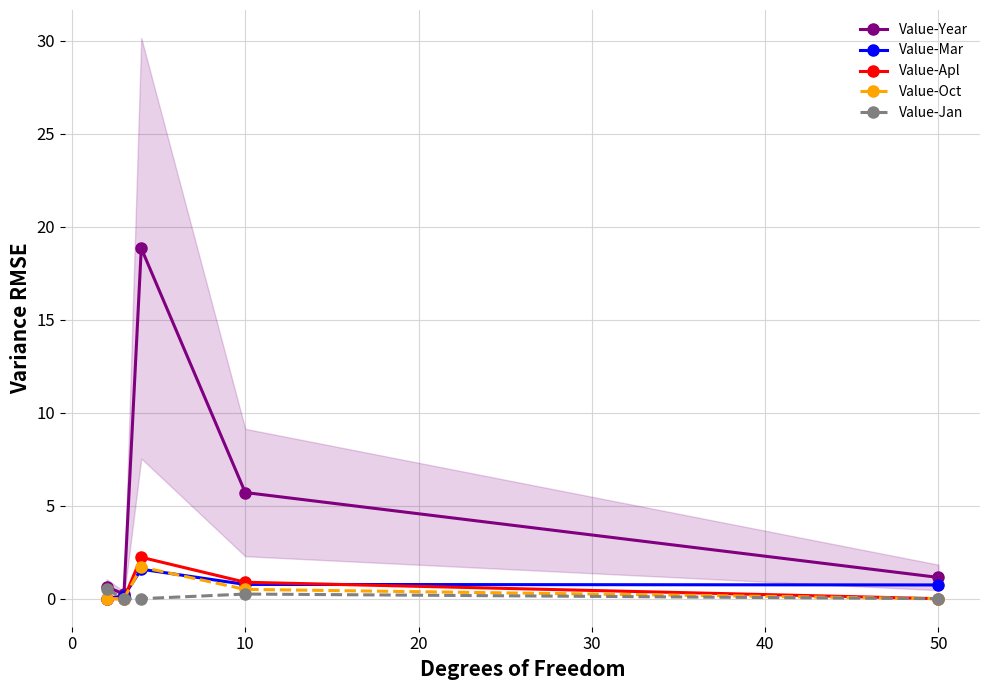

What is the greatest value displayed?

18.8